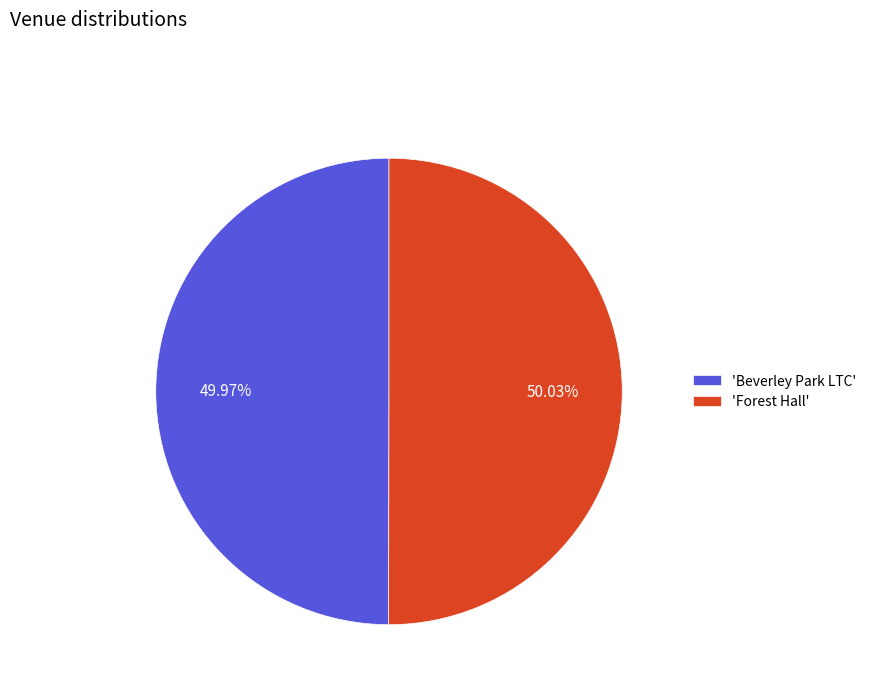

Approximately how many times larger is the value at 'Beverley Park LTC' compared to 'Forest Hall'?

1.0